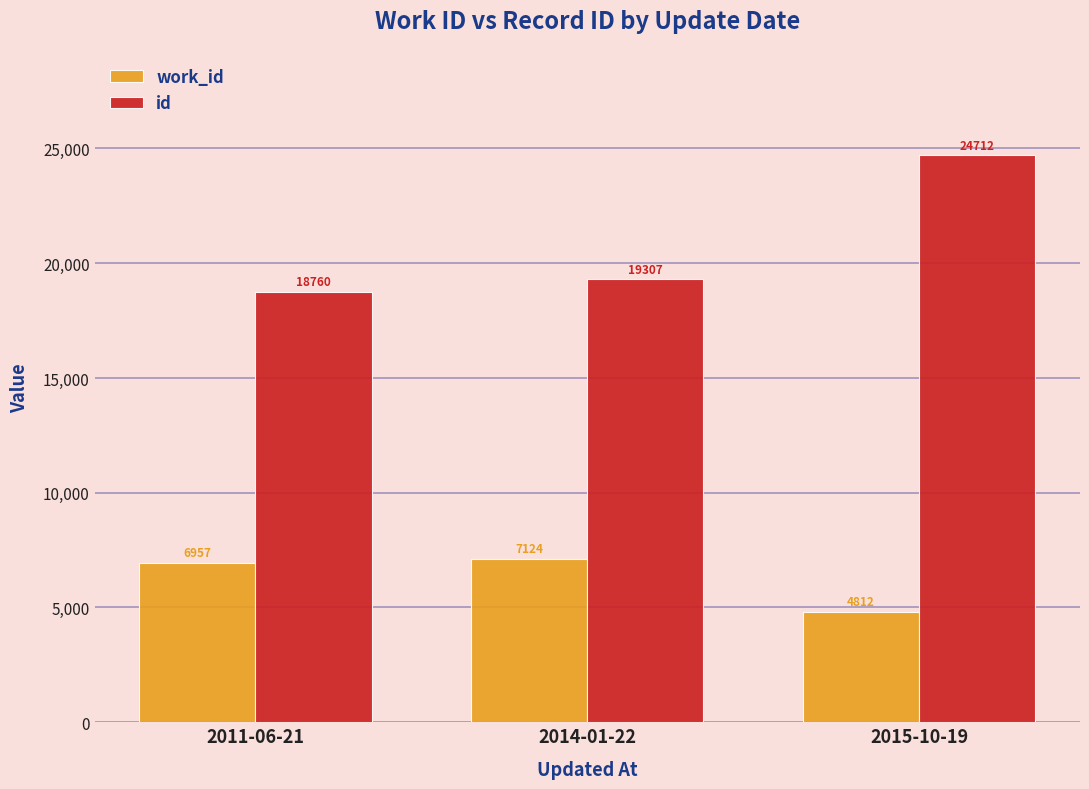

Where is work_id nearest to the value 5968?

2011-06-21